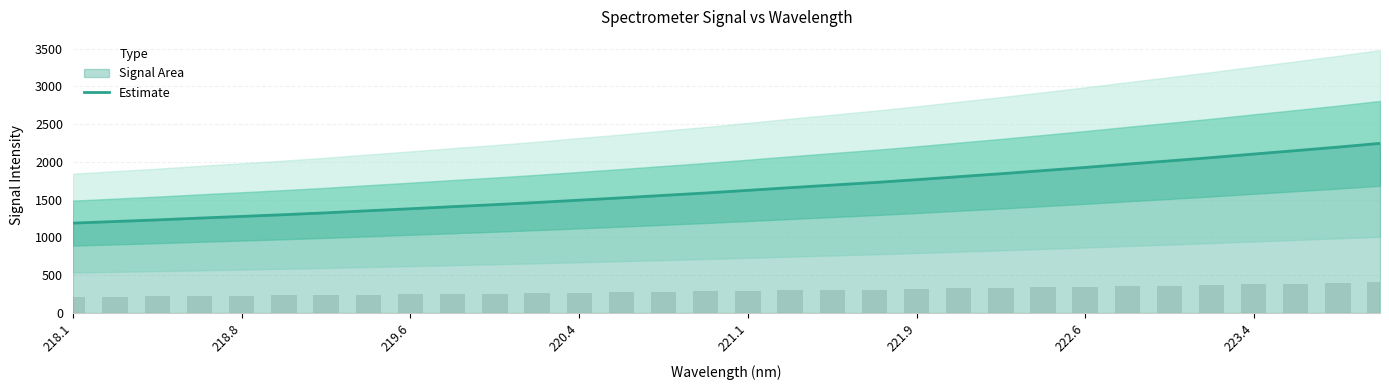

What is the maximum value shown in the chart?

2245.8